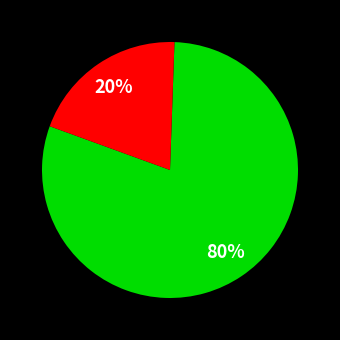

To the nearest percent, what is the difference between the largest and smallest slice percentages?

60%